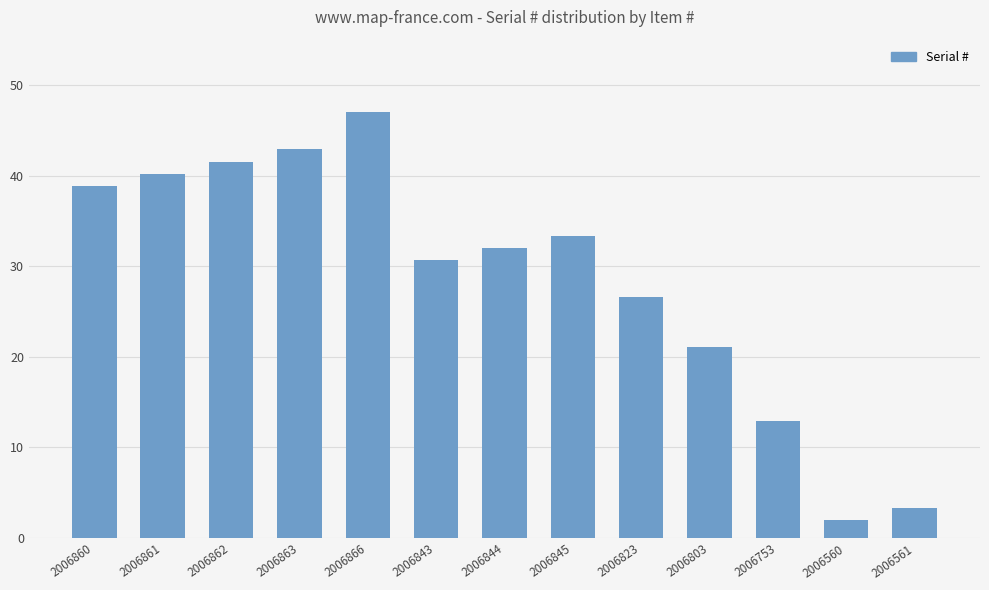

True or false: the data shows 26.5 at 2006823.

True